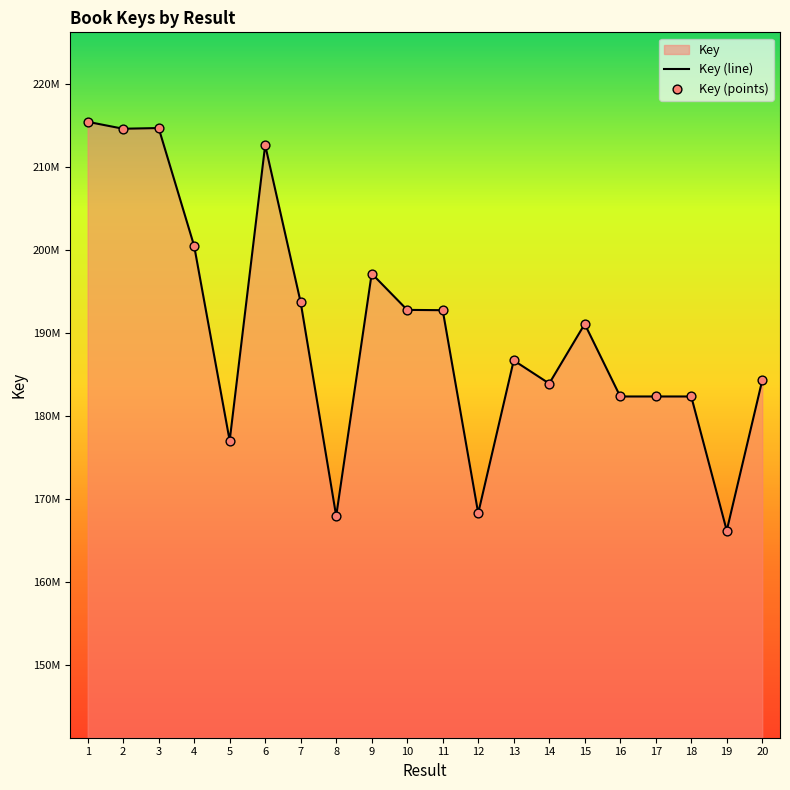

Approximately how many times larger is the value at 3 compared to 15?

1.1